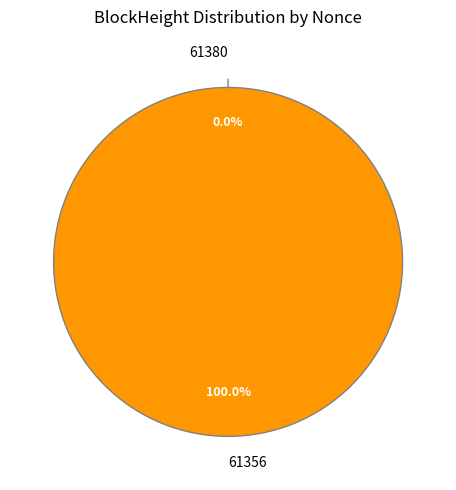

Which slice is the largest?

61356